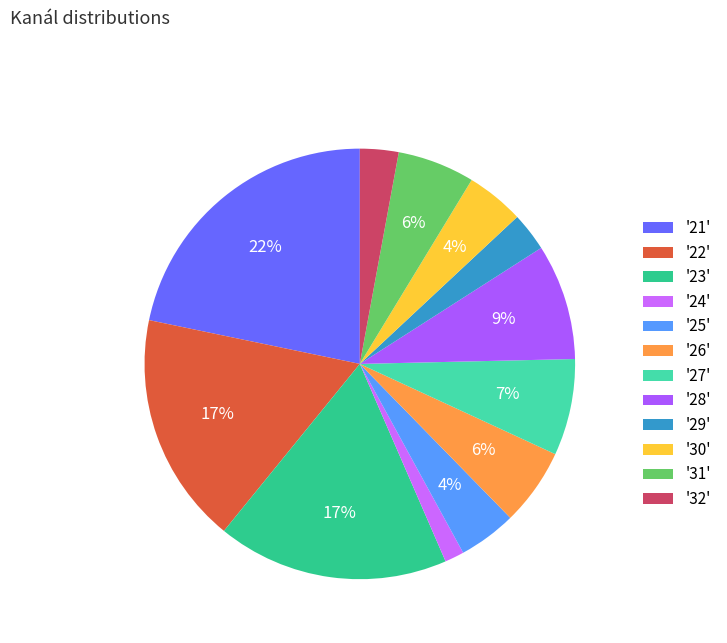

Count the number of slices in the pie.

12